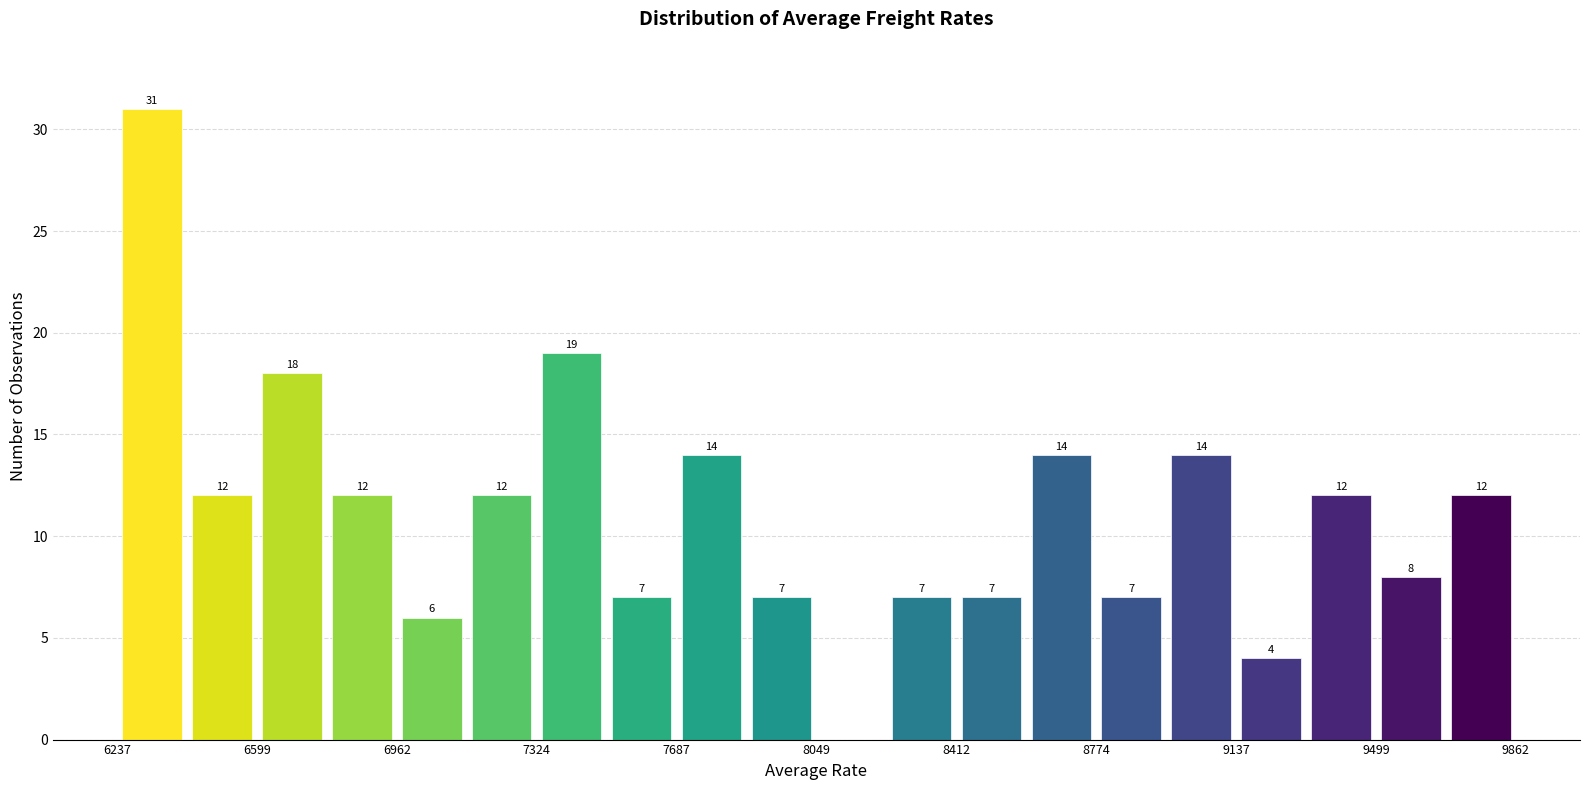

Around what value on the x-axis is the tallest bar? Give the approximate position of its centre, as read against the axis.

6350